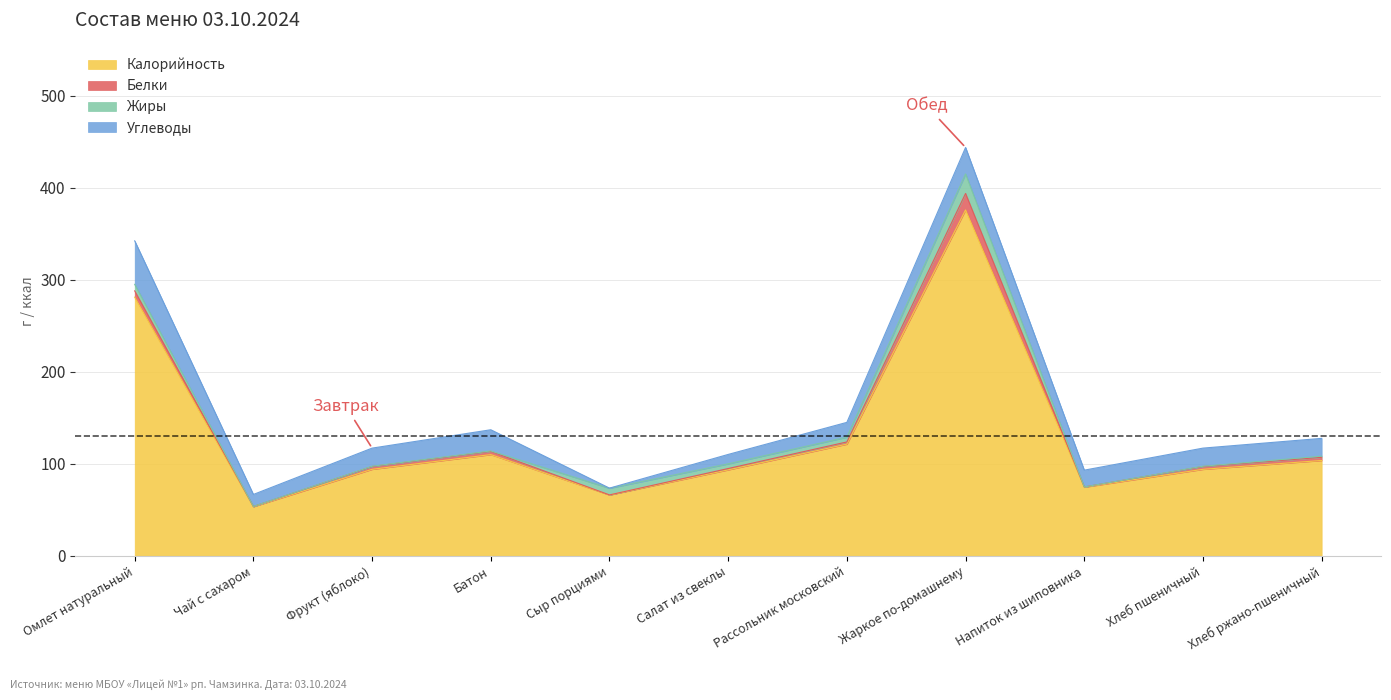

What is the sum of all Белки values?

42.1